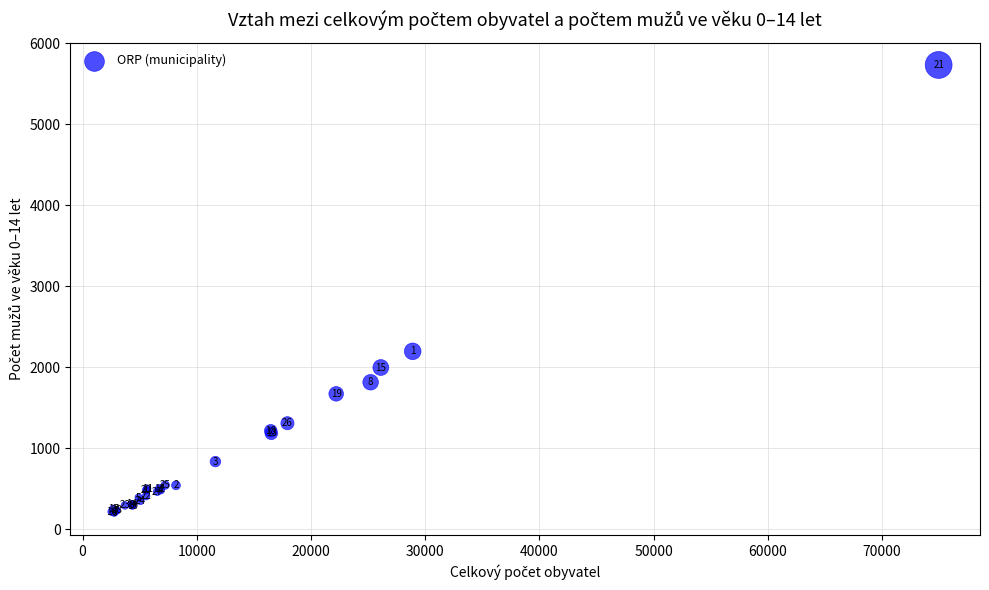

What Y value in the scatter plot is closest to 2968?

2196